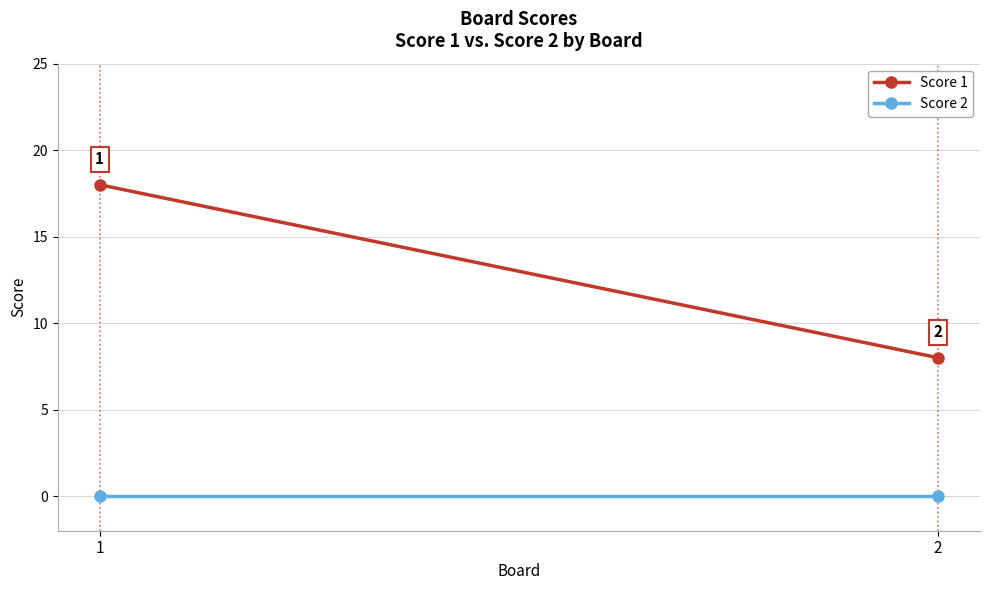

Rank the series by their maximum value, from highest to lowest.

Score 1, Score 2